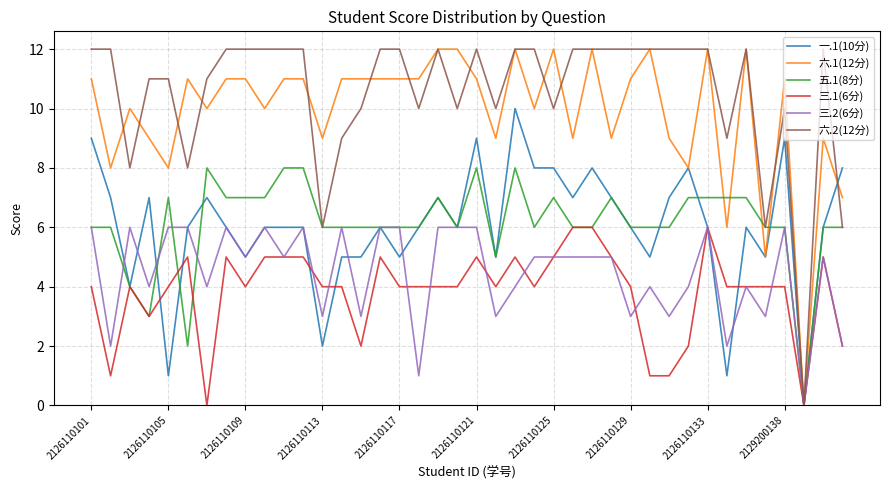

Count the number of data series in this chart.

6